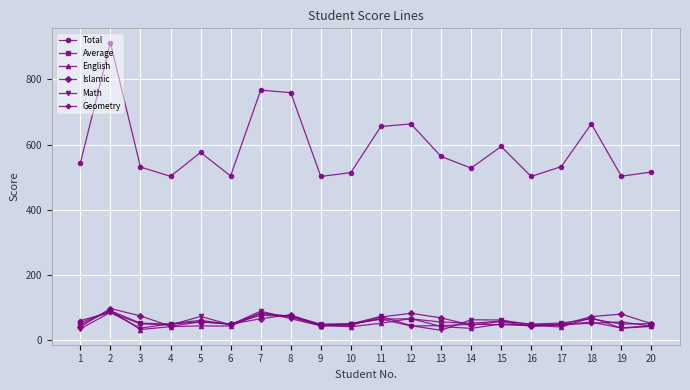

What is the total value across all series at 13?

808.7